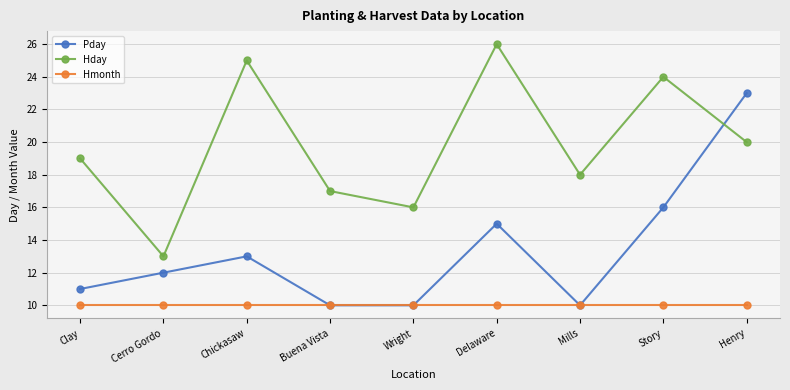

Count the number of categories in the chart.

9